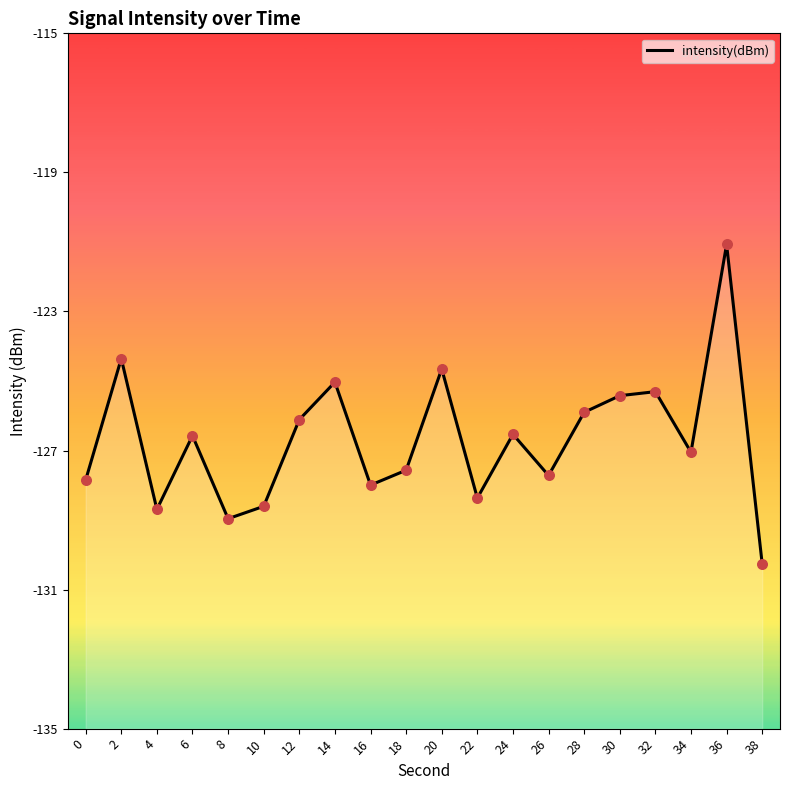

What is the change in value from 2 to 6?

-2.2